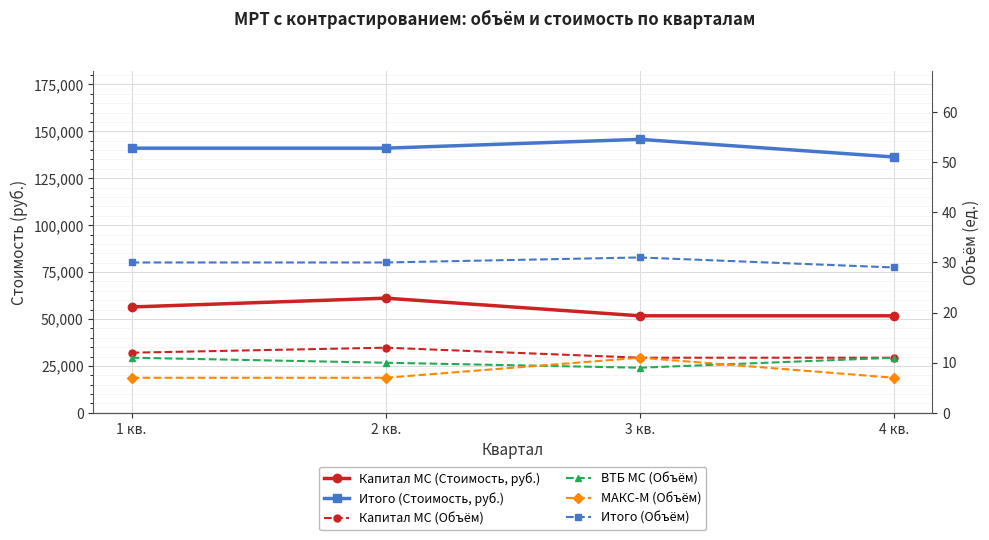

What is the spread (max minus min) of values at 4 кв.?

136293